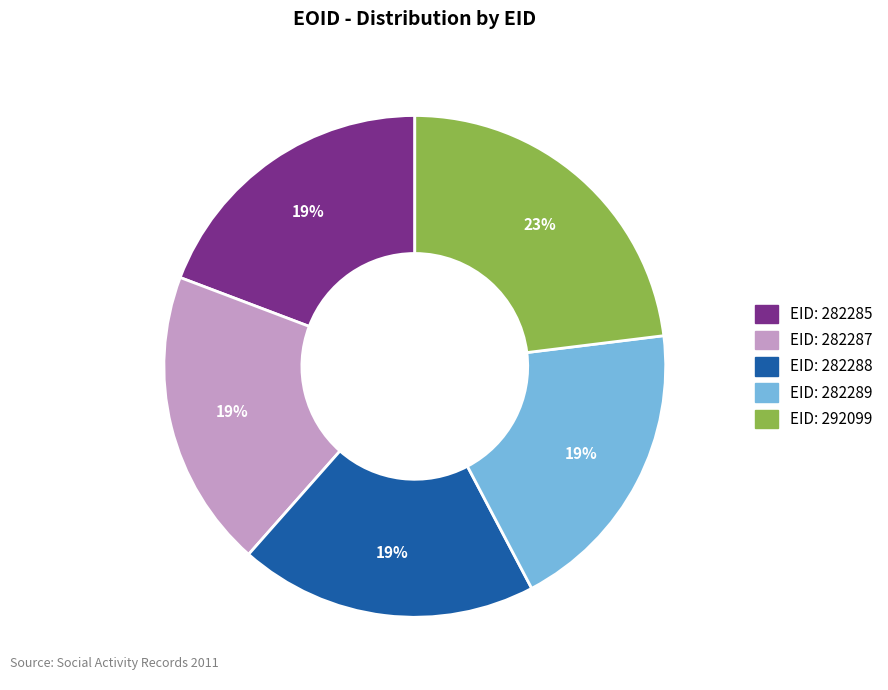

Is there any slice that represents more than half of the pie?

No